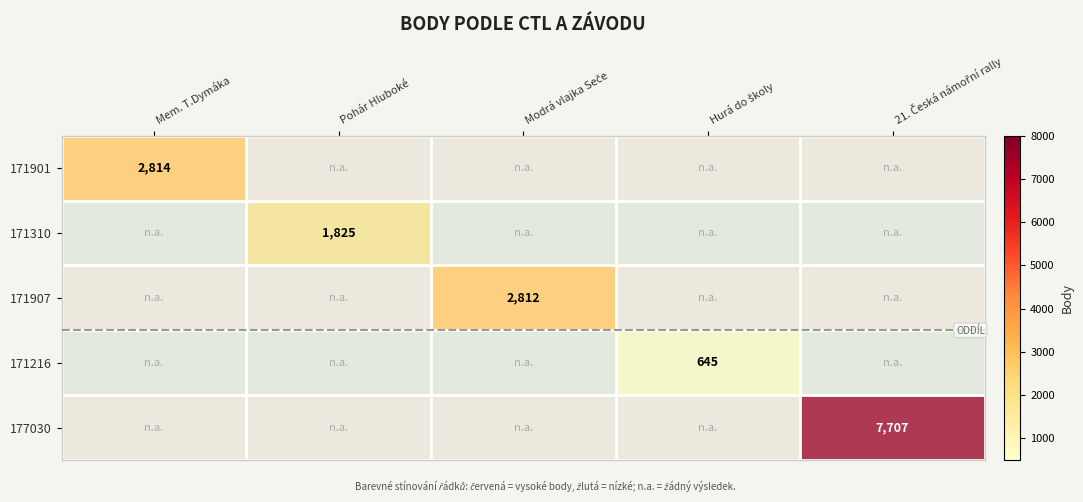

Rank the series by their maximum value, from lowest to highest.

171216, 171310, 171907, 171901, 177030